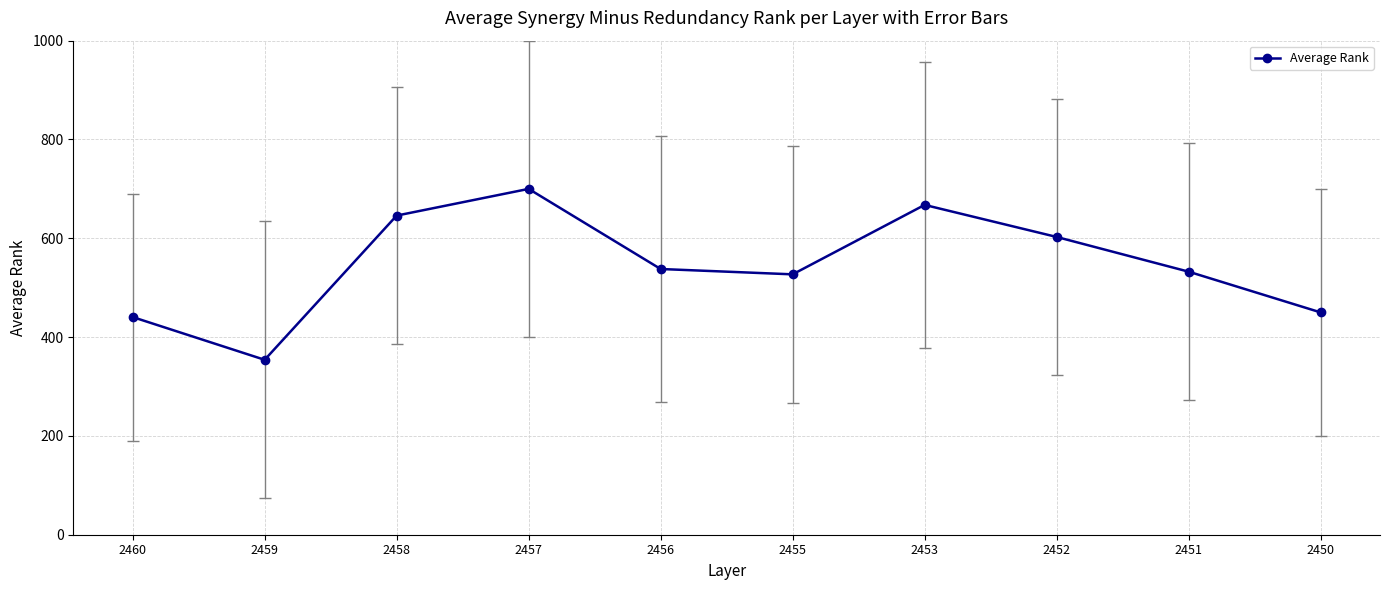

How many points are lower than both their immediate neighbors (excluding endpoints)?

2